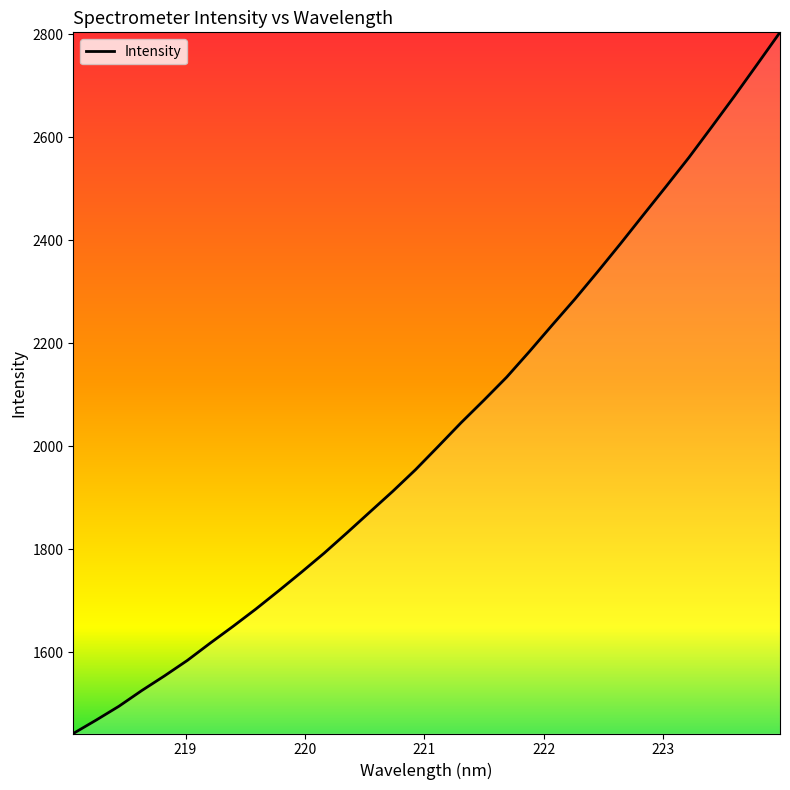

What is the minimum value shown in the chart?

1442.5